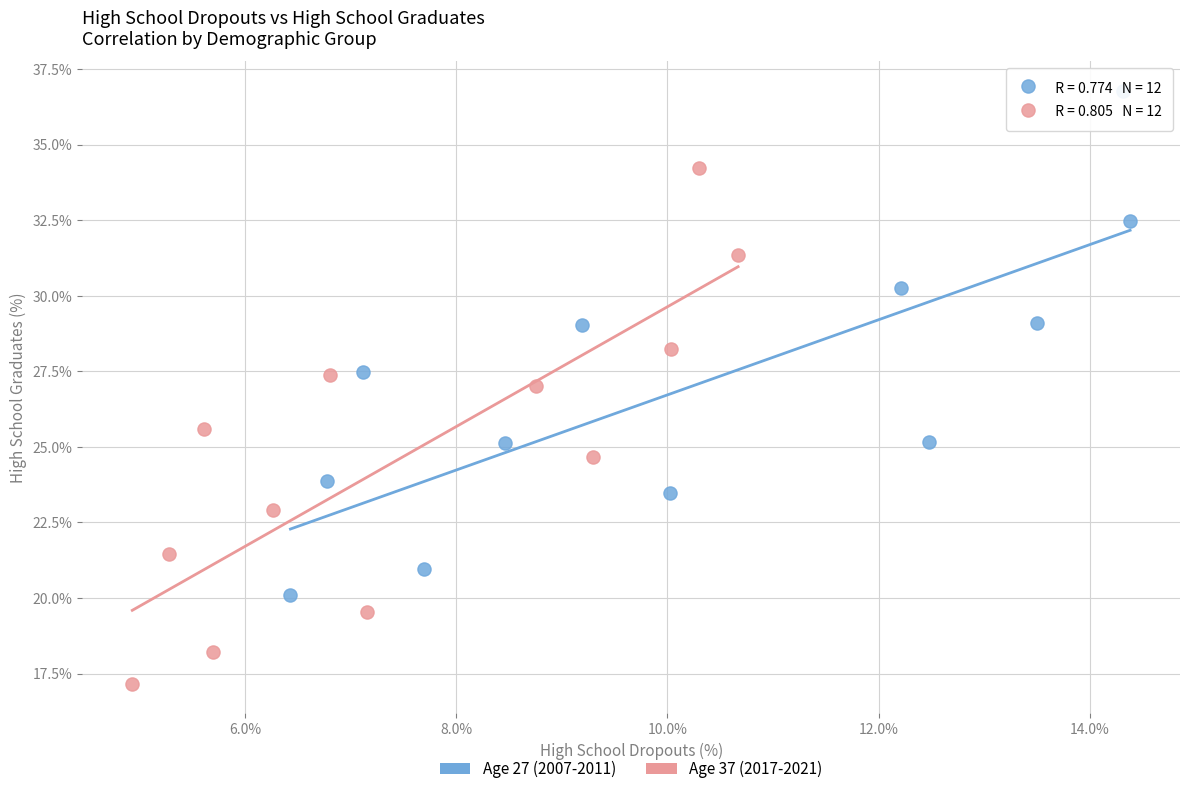

Which series contains the highest Y value?

Age 27 (2007-2011)